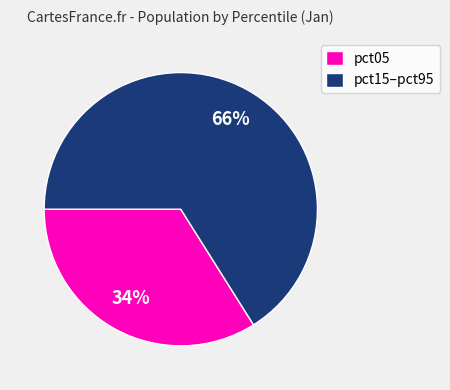

How many segments does this pie chart have?

2